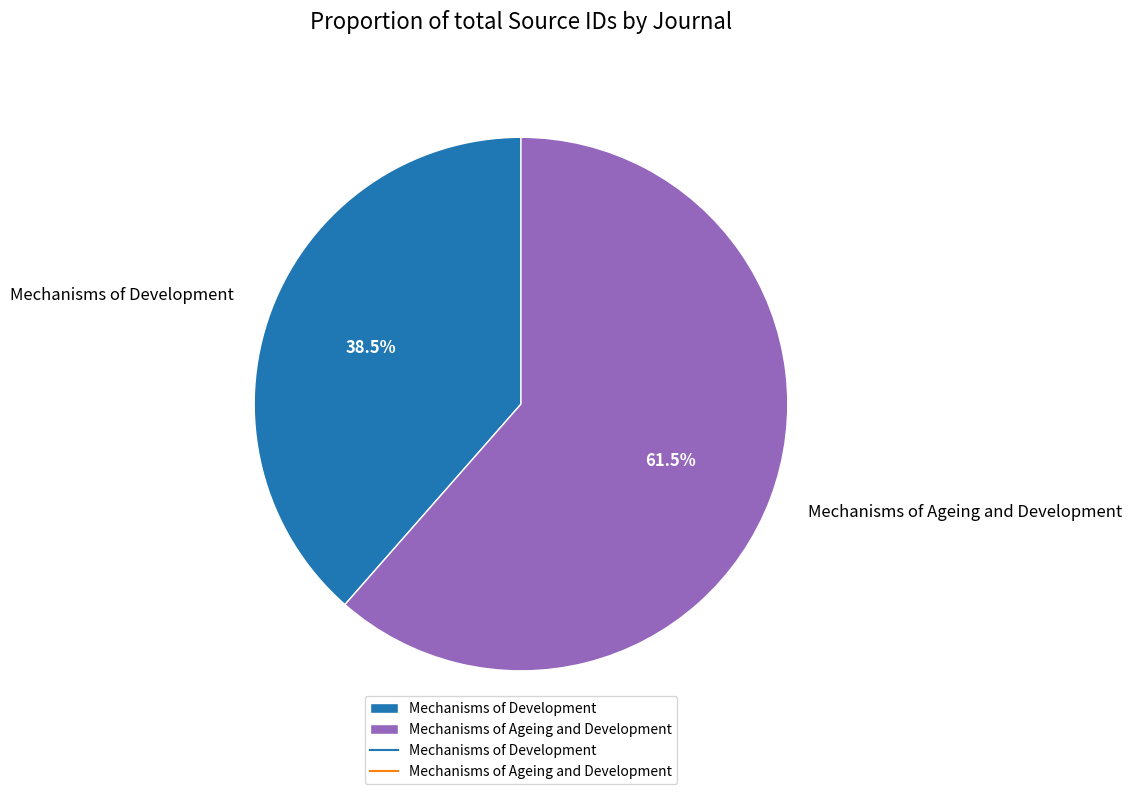

Rank the categories by value from highest to lowest.

Mechanisms of Ageing and Development, Mechanisms of Development